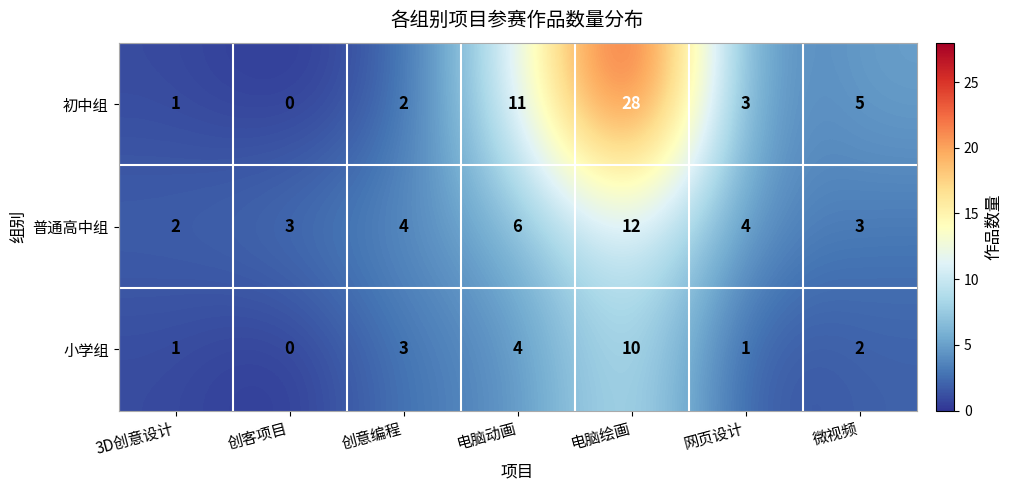

True or false: 小学组 has a value of 6 at 创客项目.

False